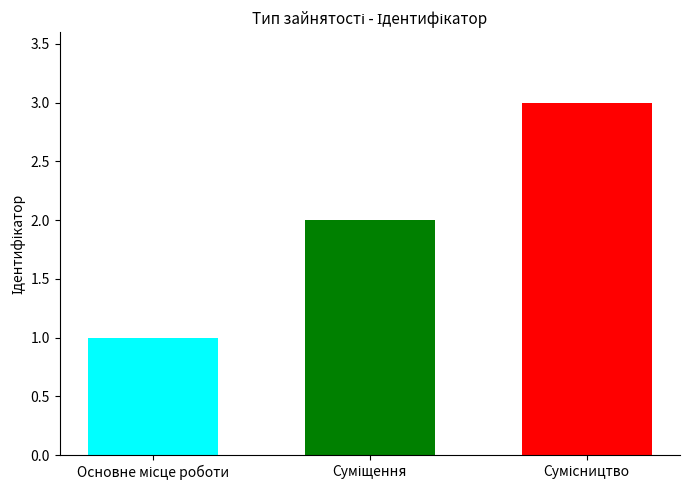

What is the sum of all values?

6